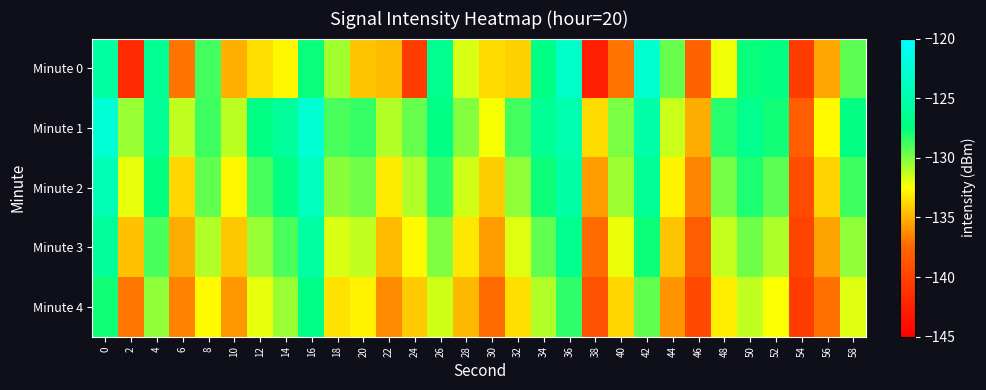

Rank the series at 26 from lowest to highest value.

Minute 4, Minute 3, Minute 2, Minute 1, Minute 0